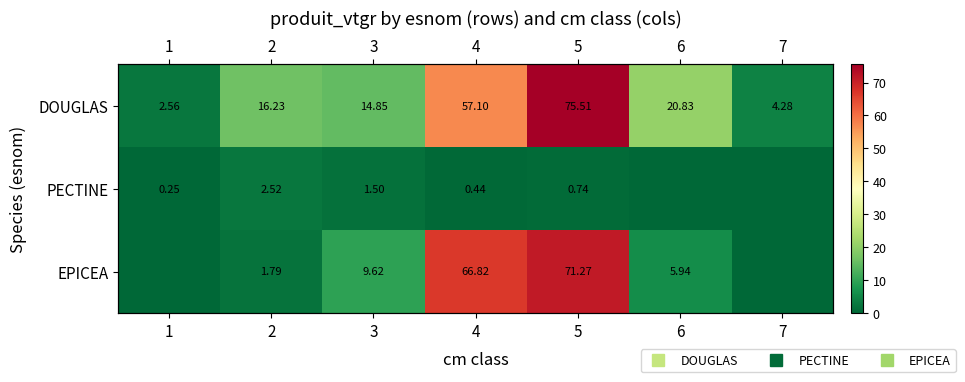

At which label is DOUGLAS closest to 39?

4